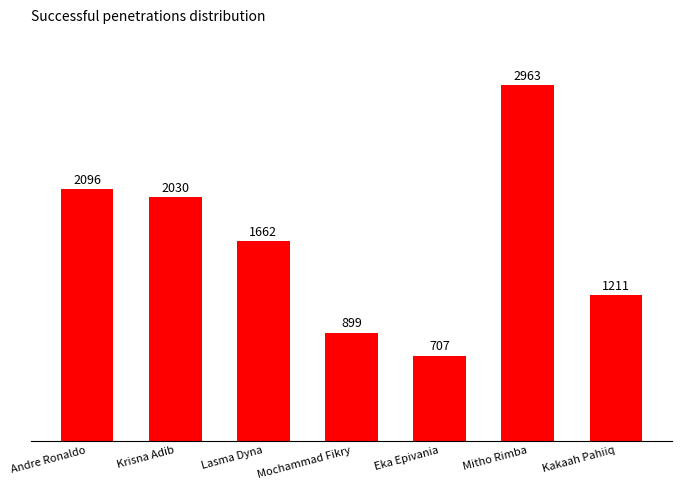

The chart shows a value of 4887 at Mitho Rimba. True or false?

False